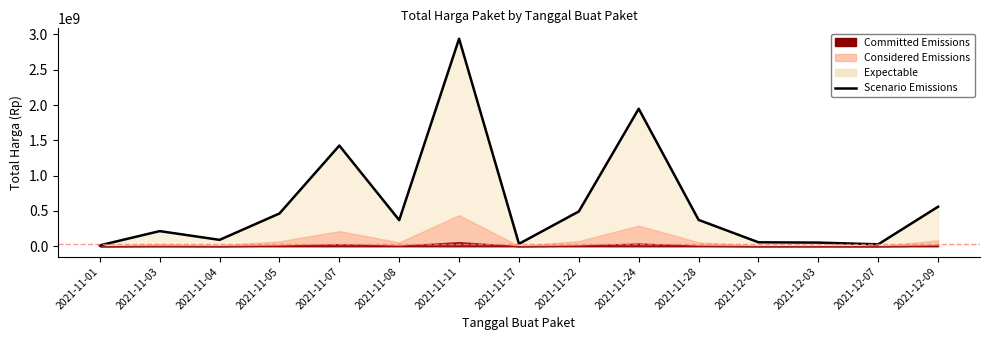

What is the minimum value shown in the chart?

12787500